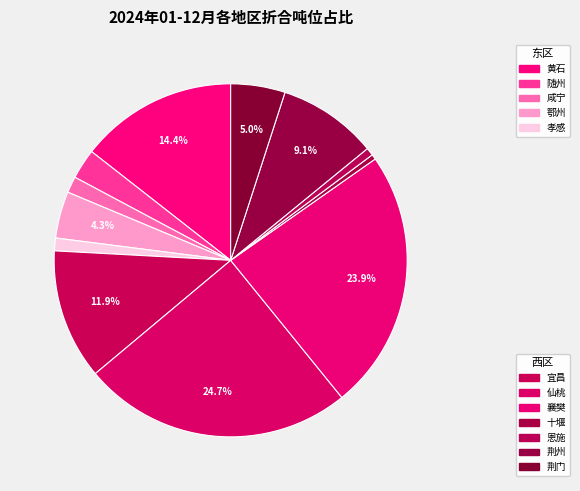

How many segments does this pie chart have?

12